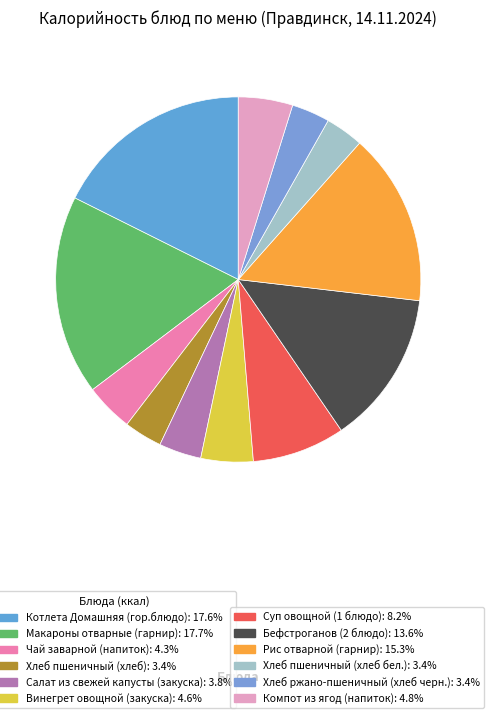

Count the number of slices in the pie.

12